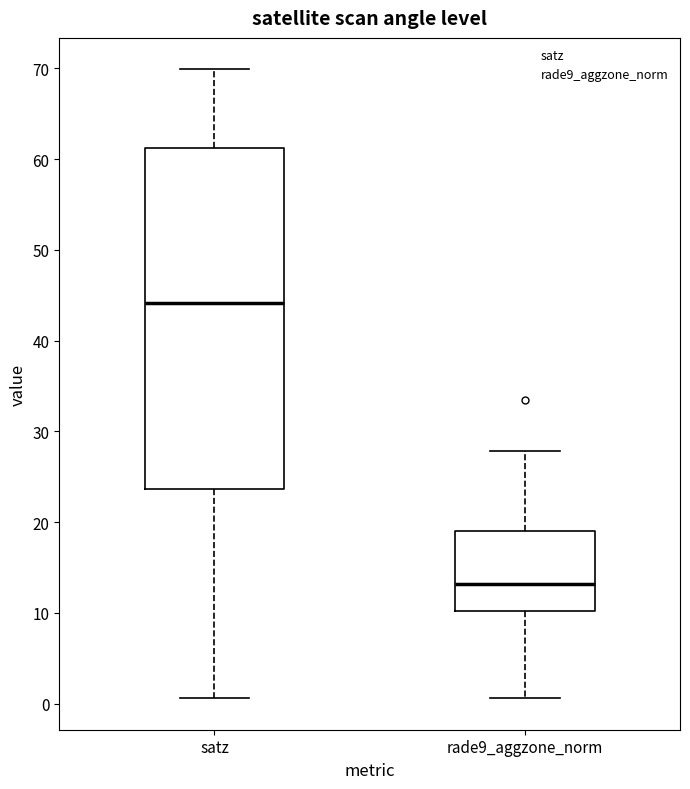

Reading left to right, read every box against the y-axis: the position of its median line, the range the box covers, and the ends of its whiskers. The values are not printed on the chart, so give them approximately, as read against the axis.

satz: median 44, box 24 to 61, whiskers 1 to 70
rade9_aggzone_norm: median 13, box 10 to 19, whiskers 1 to 28